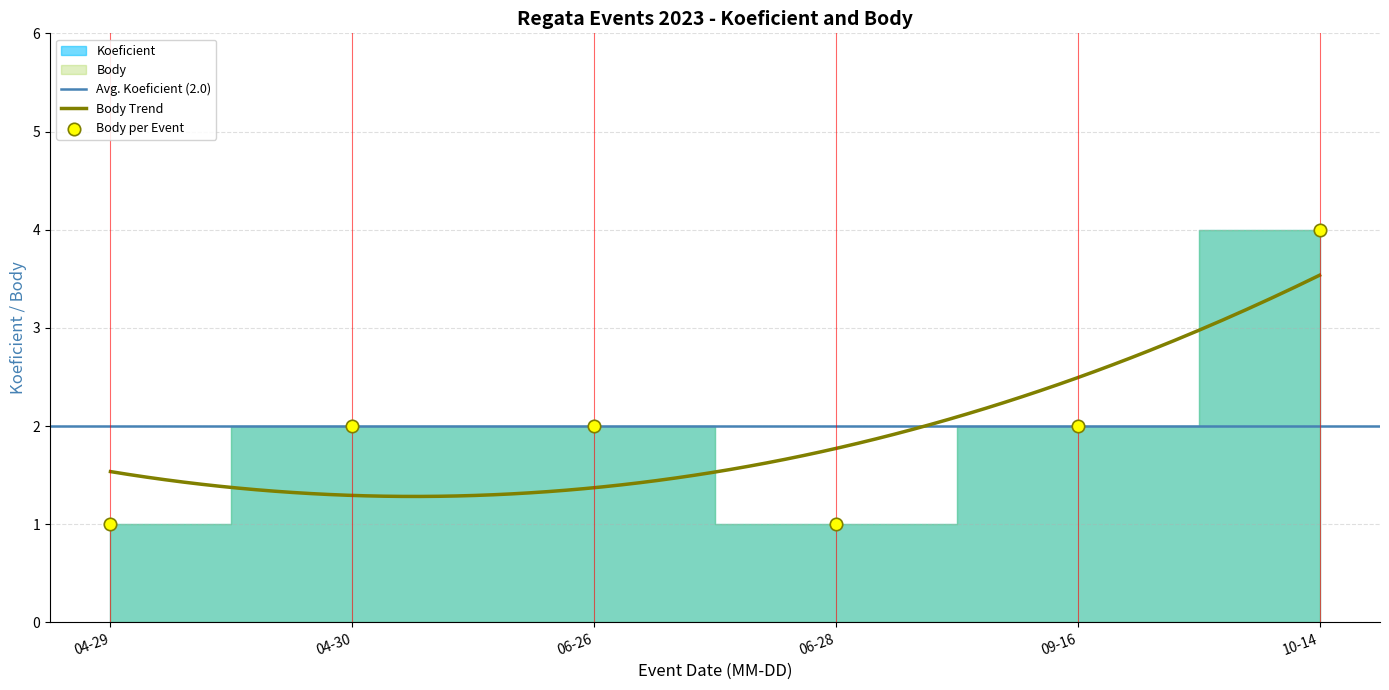

What is the lowest value of the Body Trend series?

1.3